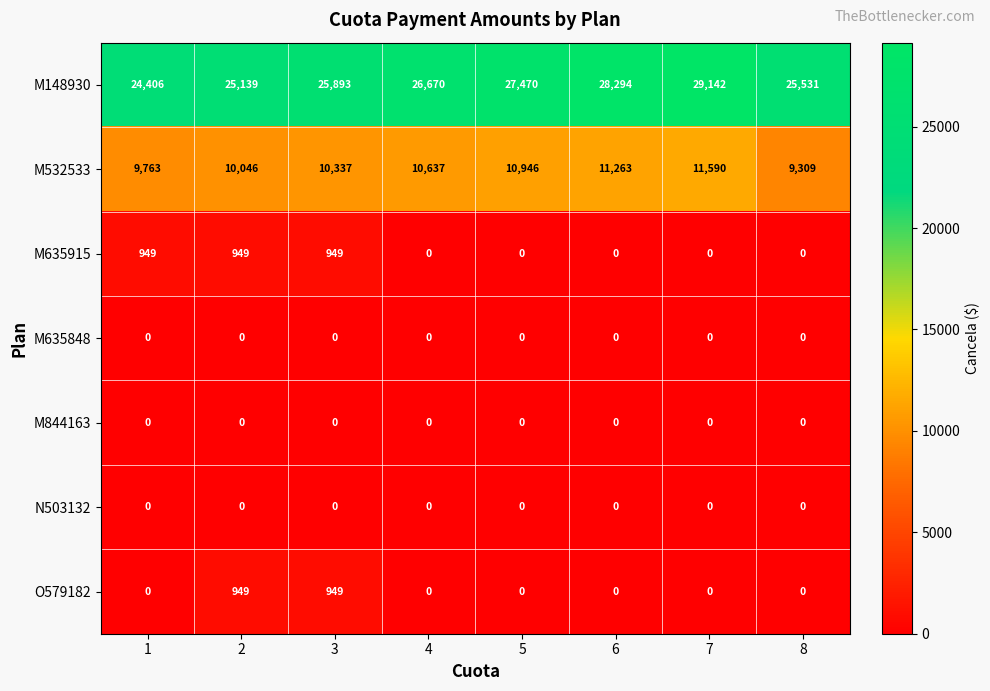

What is the difference between the highest and lowest values at 1?

24406